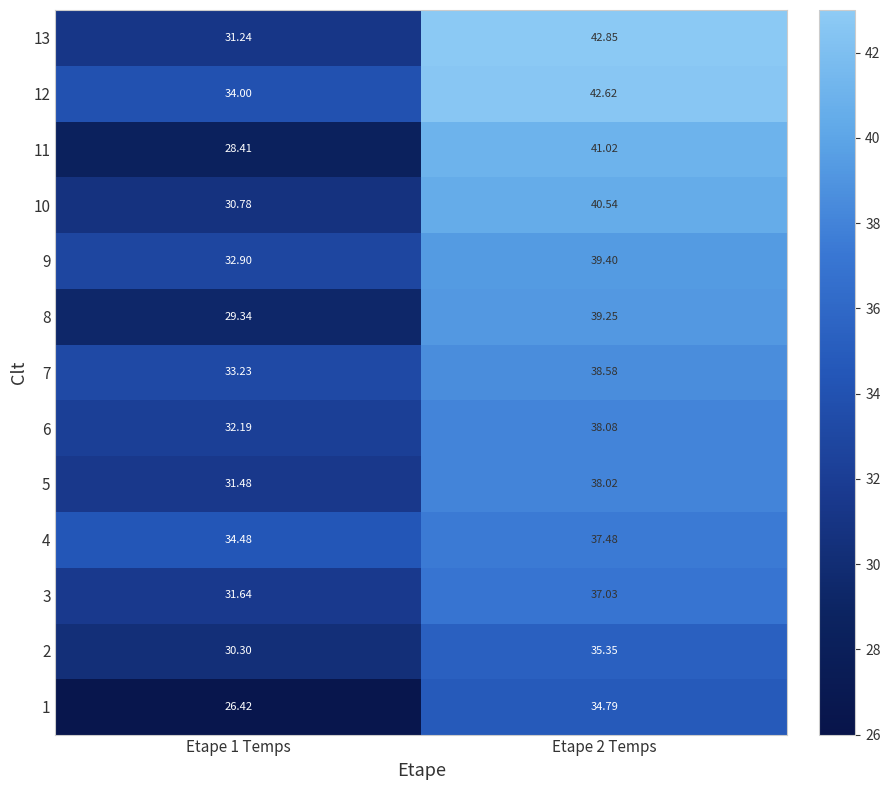

How many distinct data groups are displayed?

13